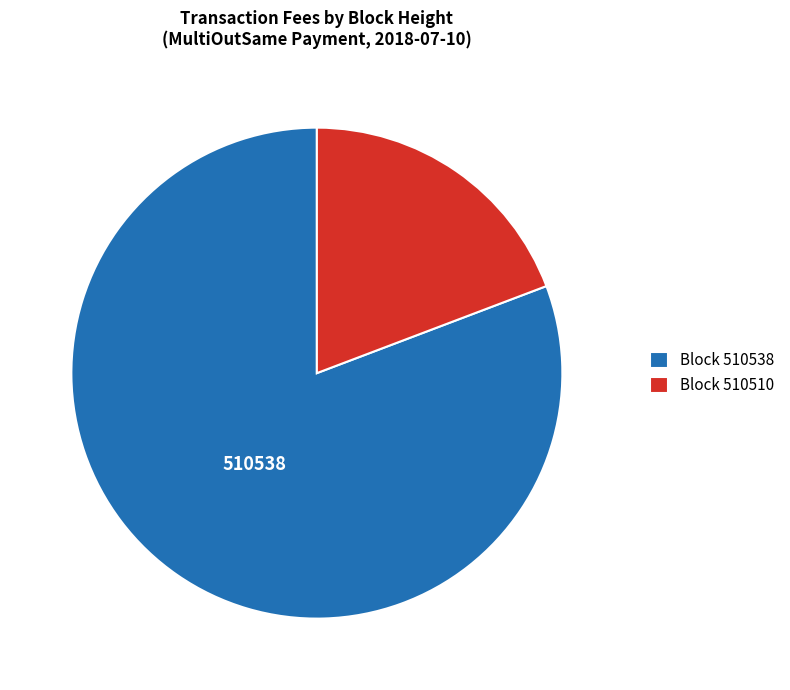

Which slice is the largest?

Block 510538